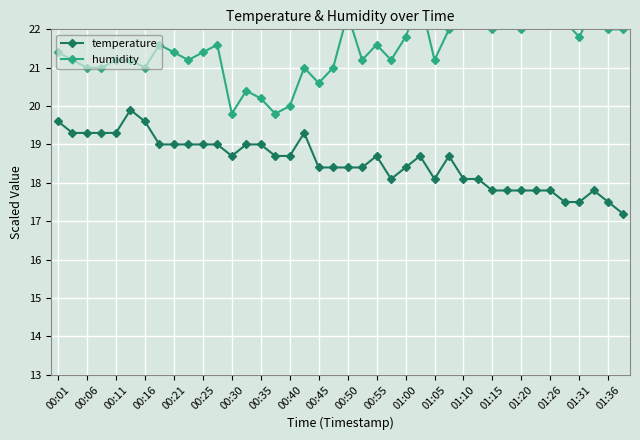

Reading right to left, what are all the values shown in this chart?

temperature: 17.2	17.5	17.8	17.5	17.5	17.8	17.8	17.8	17.8	17.8	18.1	18.1	18.7	18.1	18.7	18.4	18.1	18.7	18.4	18.4	18.4	18.4	19.3	18.7	18.7	19.0	19.0	18.7	19.0	19.0	19.0	19.0	19.0	19.6	19.9	19.3	19.3	19.3	19.3	19.6
humidity: 22.0	22.0	22.6	21.8	22.2	22.4	22.2	22.0	22.2	22.0	22.4	22.4	22.0	21.2	22.8	21.8	21.2	21.6	21.2	22.4	21.0	20.6	21.0	20.0	19.8	20.2	20.4	19.8	21.6	21.4	21.2	21.4	21.6	21.0	21.2	21.2	21.0	21.0	21.2	21.4